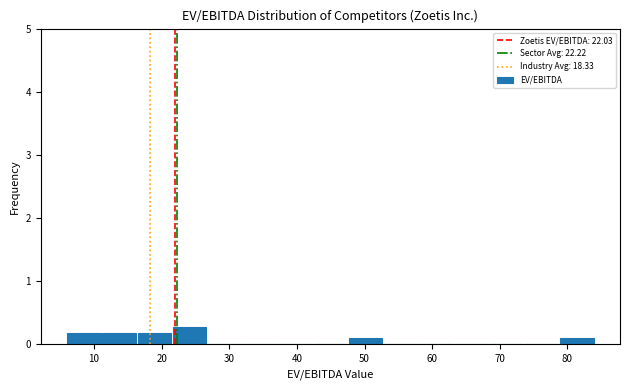

How tall is the bar that spans 11 to 16 on the x-axis? Neither the bar edges nor the heights are printed on the chart, so give them approximately, as read against the axes.

0.2